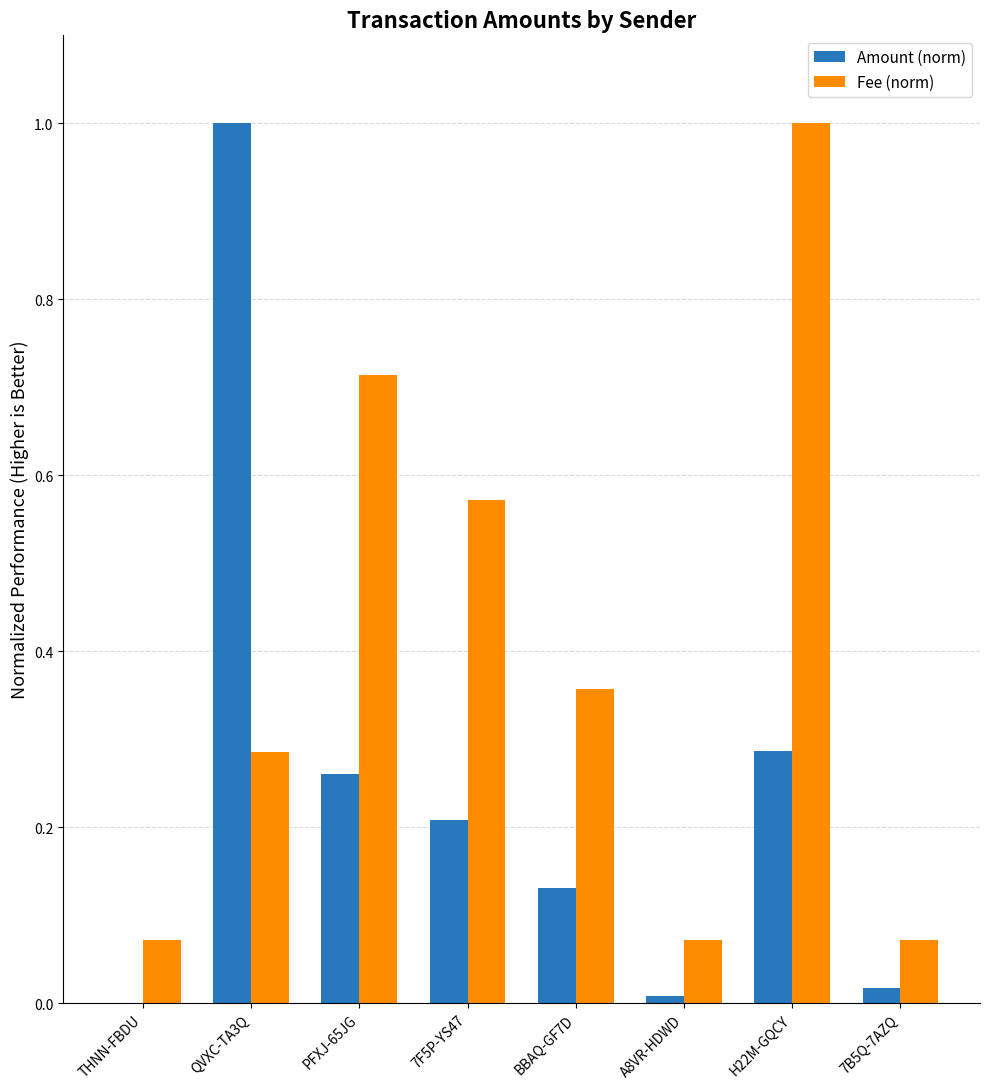

What is the sum of all Fee (norm) values?

3.1